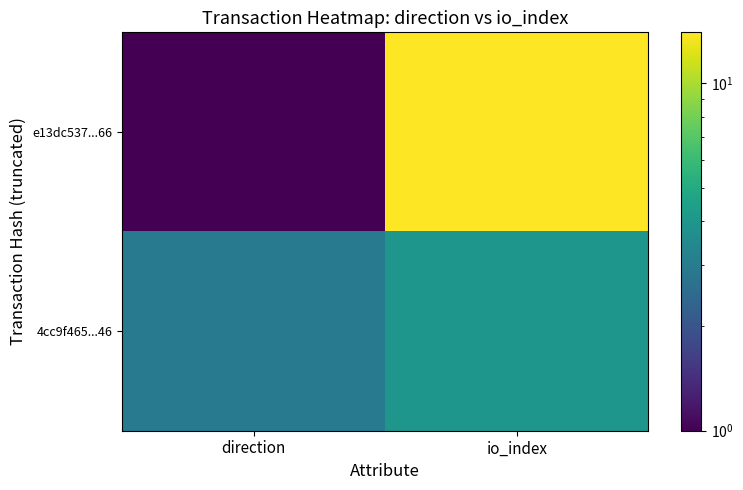

At which category is the sum across all series the highest?

io_index